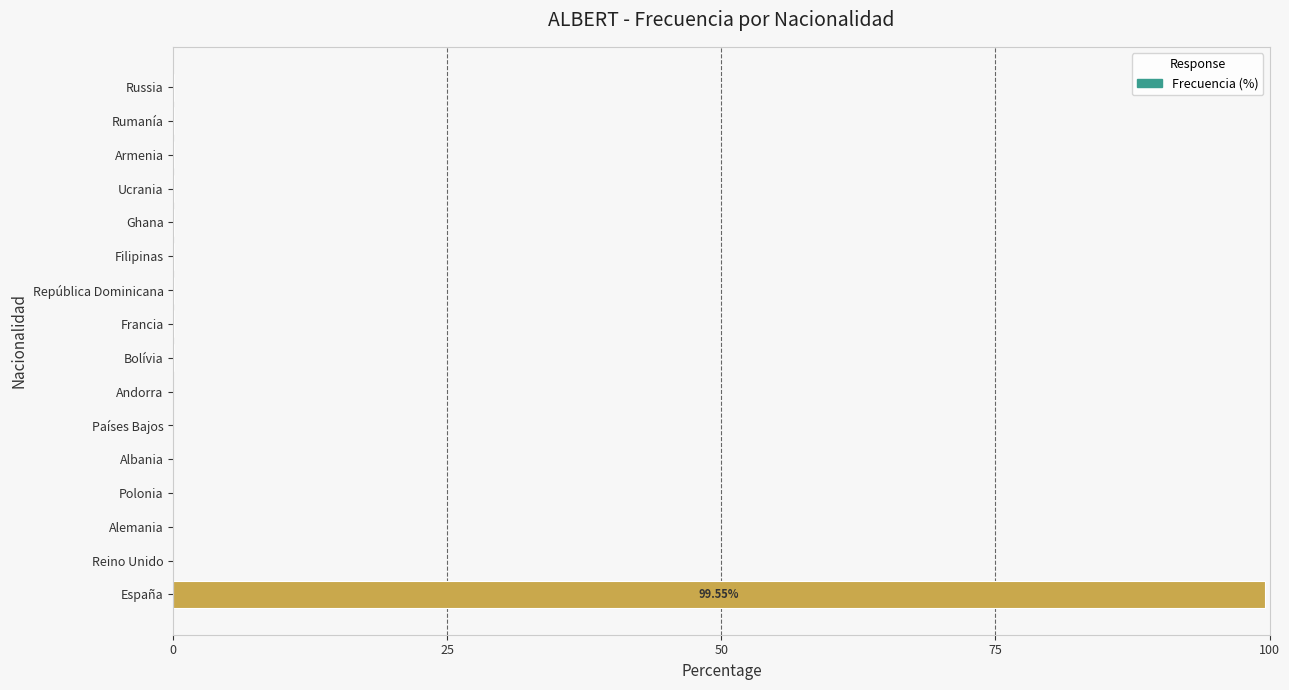

What is the sum of all values?

100.0